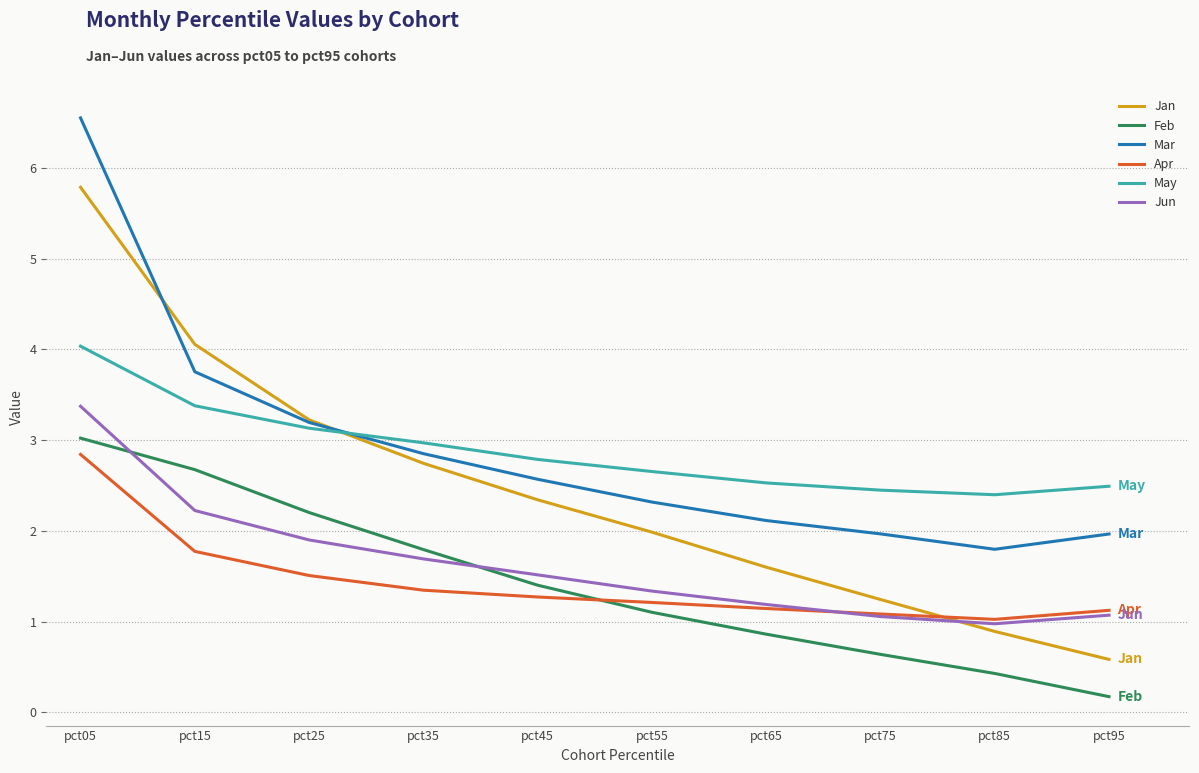

What is the smallest value displayed?

0.2